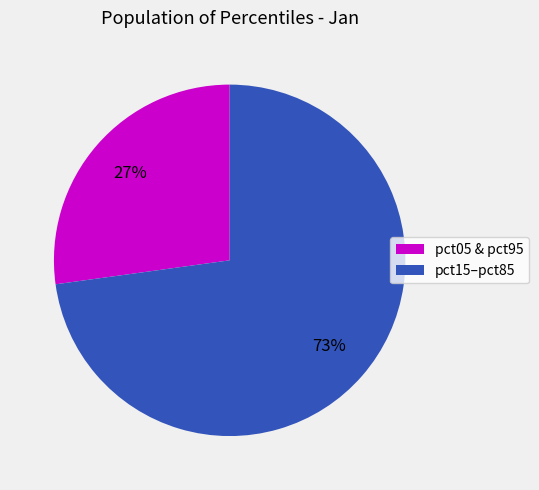

Is the sum of pct05 & pct95 and pct15–pct85 greater than half?

Yes